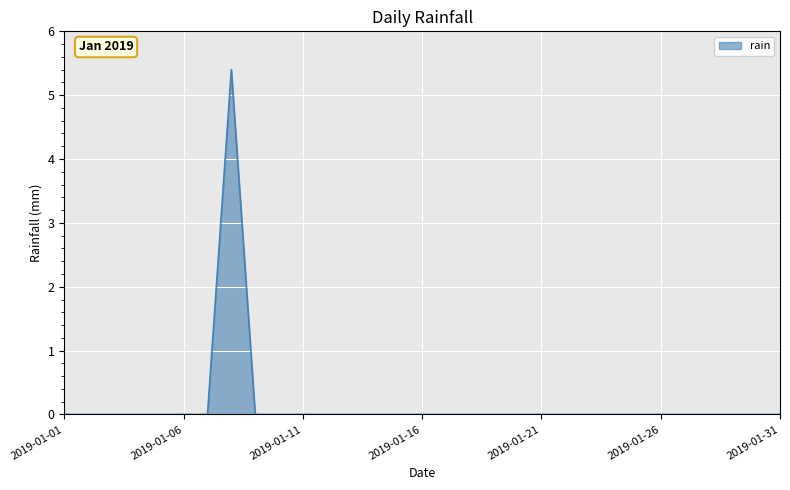

What is the sum of all values?

5.4